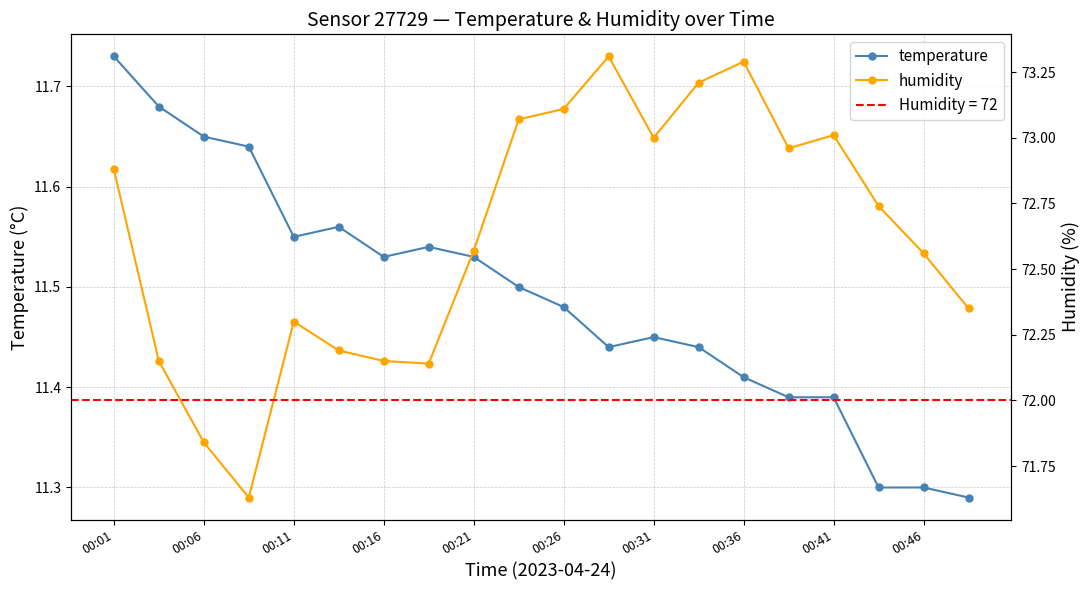

True or false: temperature has more than 1 points higher than both neighbors.

True